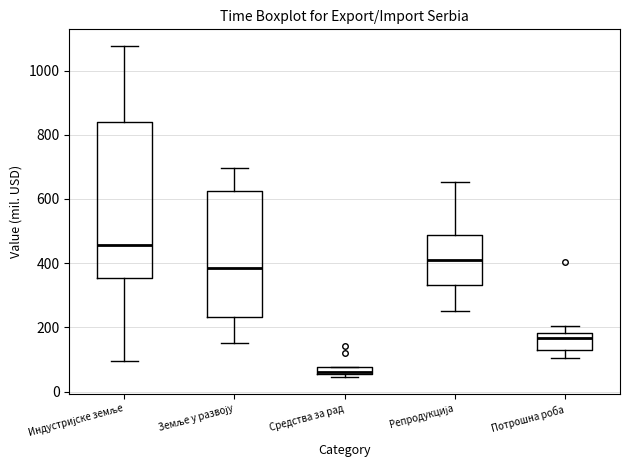

Which box has the highest median line?

Индустријске земље